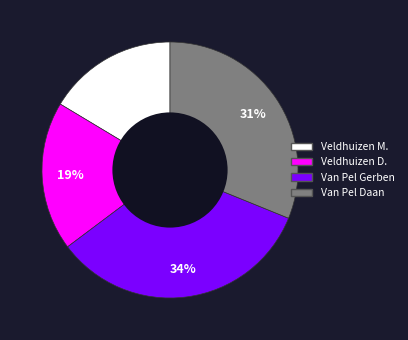

Is there any slice that represents more than half of the pie?

No